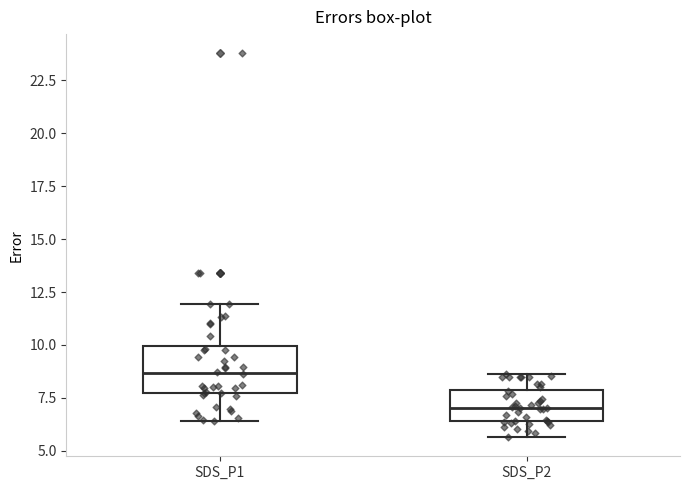

Which box's median line is the lowest?

SDS_P2